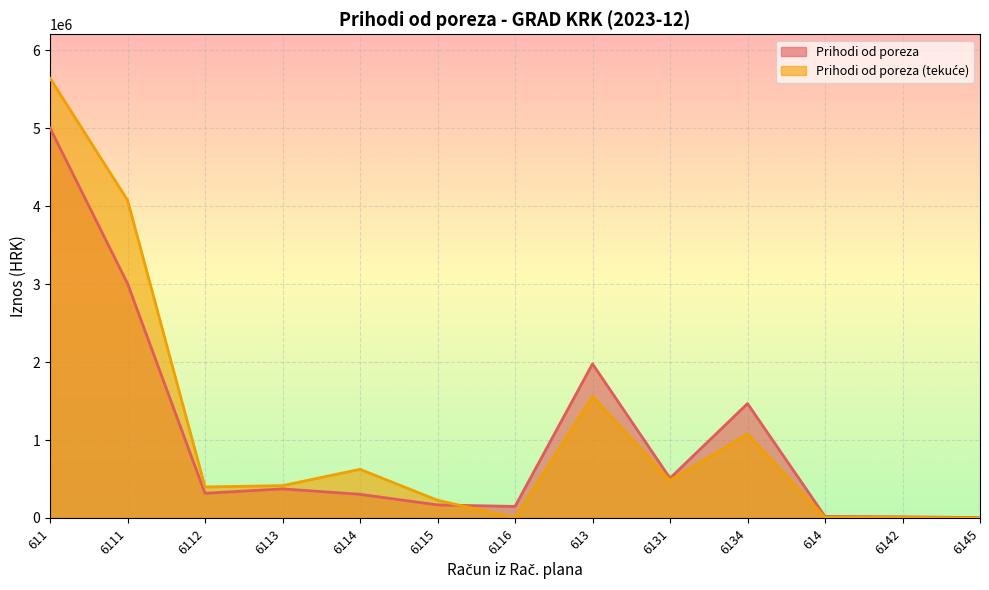

List the labels in order of Prihodi od poreza (tekuće) value, smallest first.

6145, 6116, 6142, 614, 6115, 6112, 6113, 6131, 6114, 6134, 613, 6111, 611